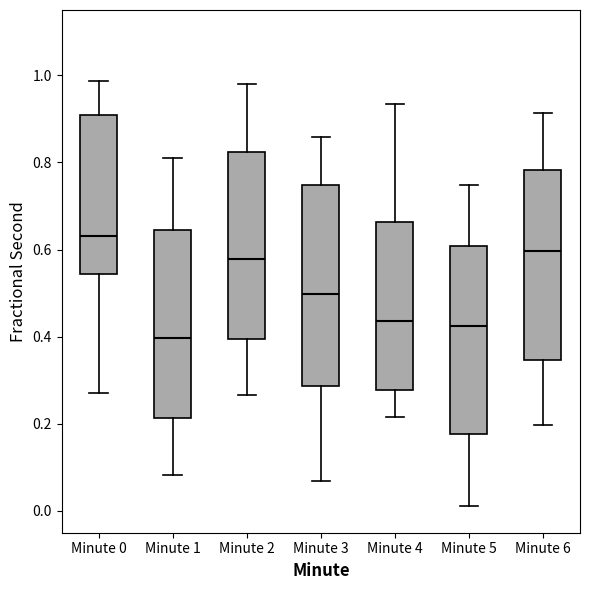

Which box has the highest median line?

Minute 0